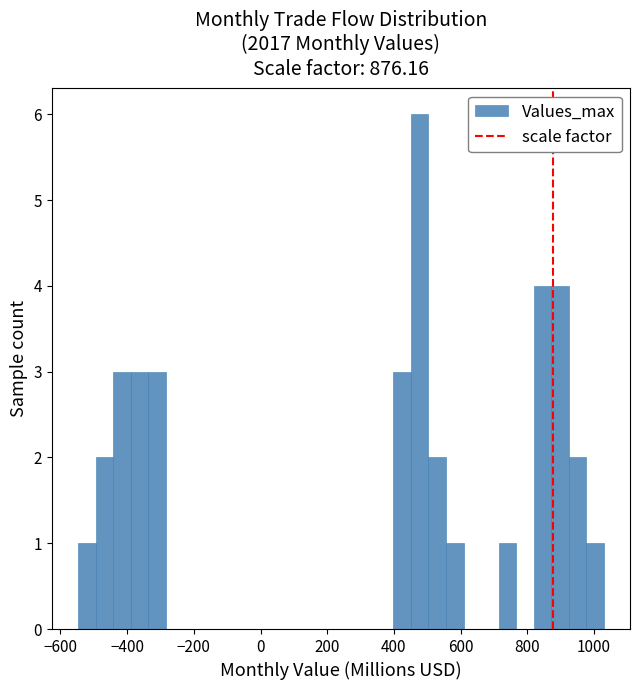

Read against the x-axis, roughly where is the centre of the tallest bar?

480